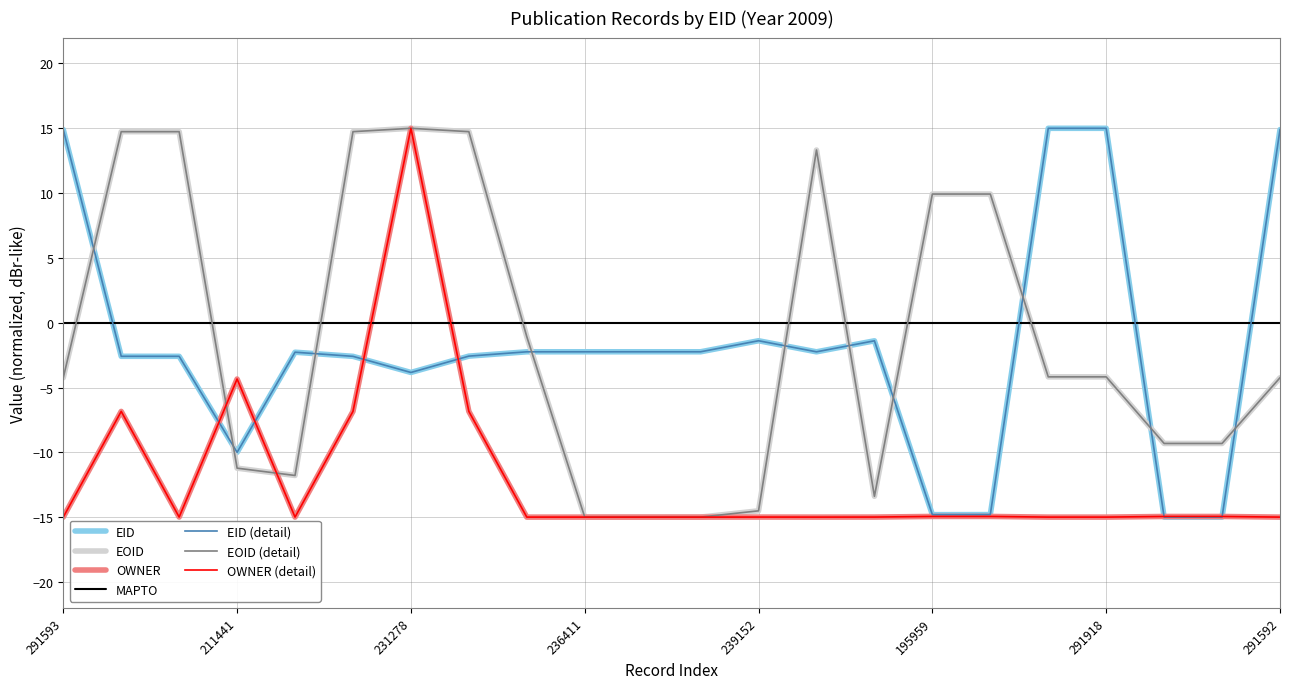

At which label is EID closest to 0?

239152